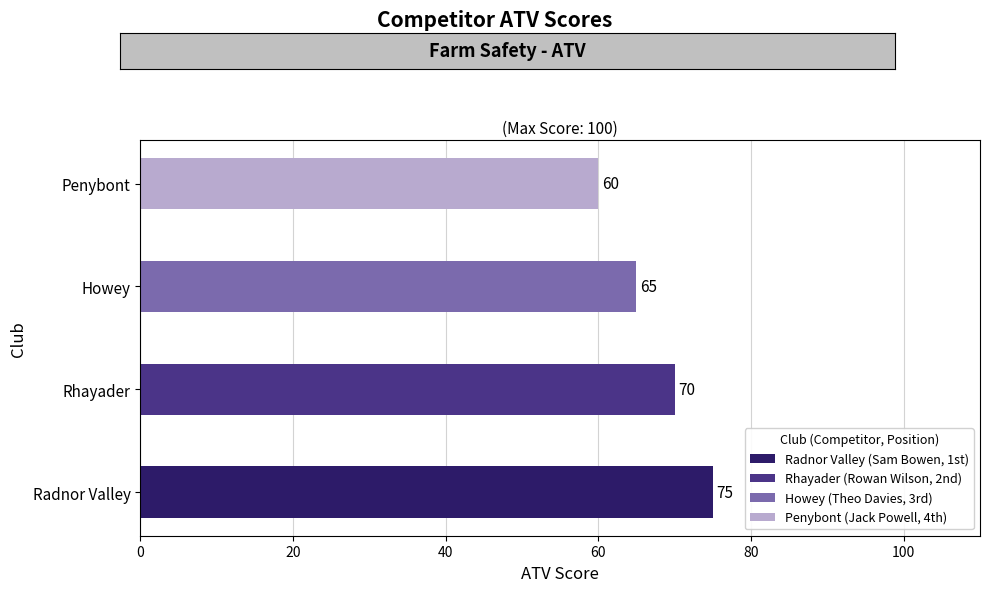

How many distinct data groups are displayed?

1